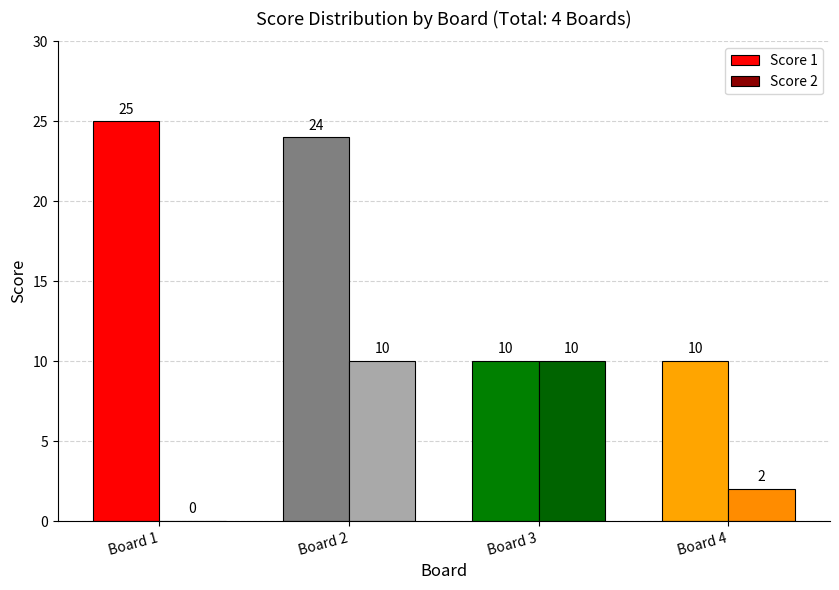

Which category has the highest value across all series?

Board 1